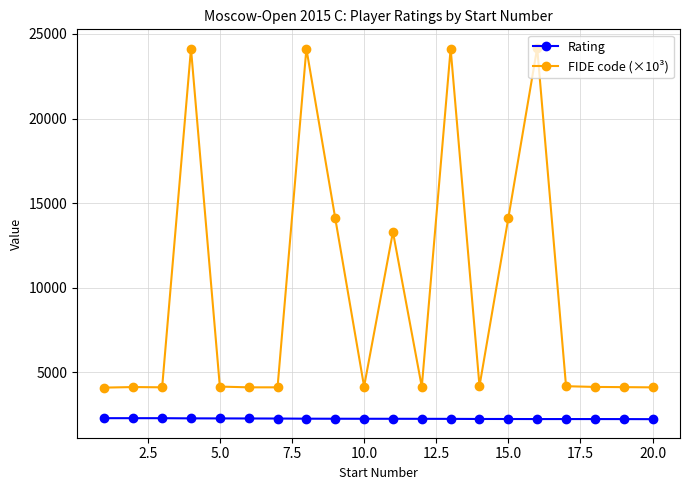

Which series has the largest range (max minus min)?

FIDE code (×10³)